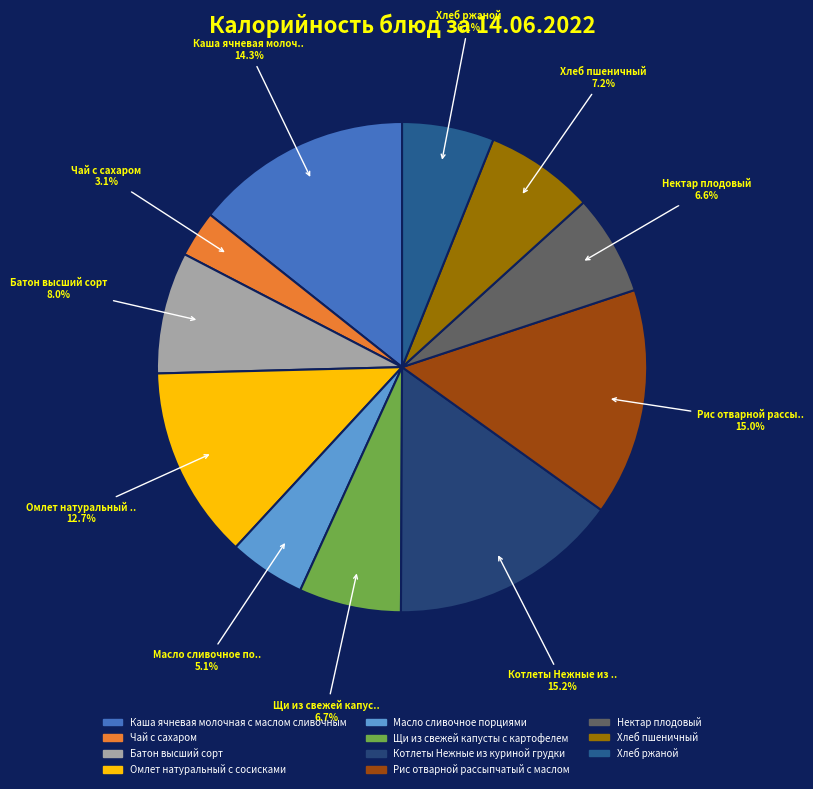

Which has a higher value, Котлеты Нежные из куриной грудки or Хлеб пшеничный?

Котлеты Нежные из куриной грудки